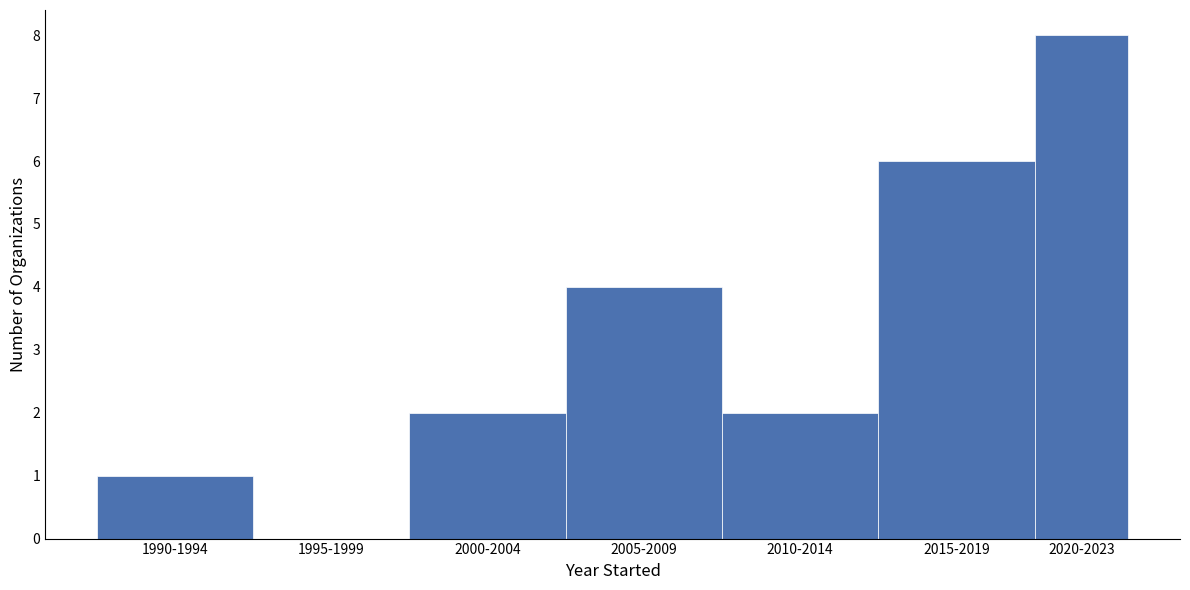

Reading left to right, list all the values displayed in this chart.

1990-1994=1	1995-1999=0	2000-2004=2	2005-2009=4	2010-2014=2	2015-2019=6	2020-2023=8